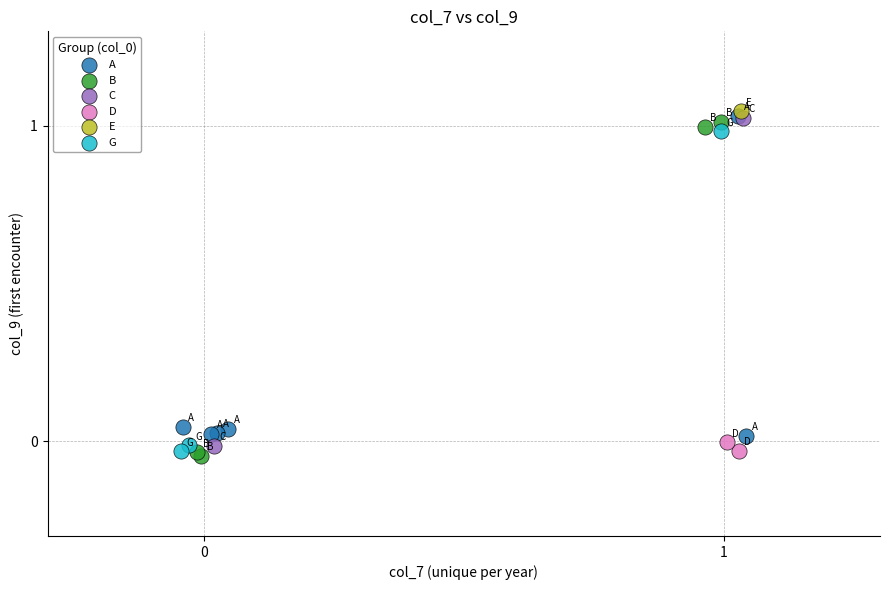

Which series contains the lowest Y value?

B